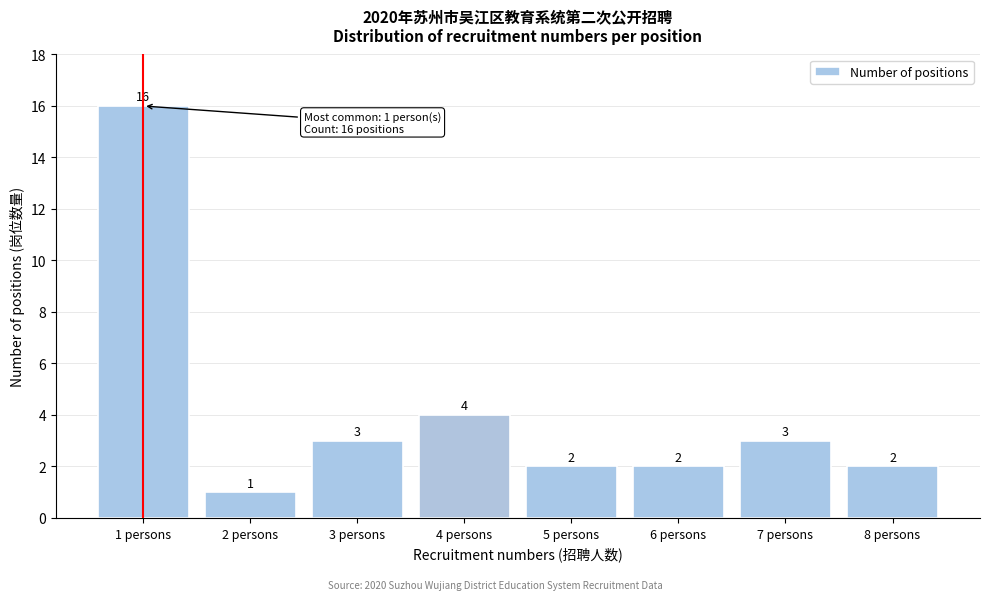

Reading right to left, extract all data points from this chart.

2	3	2	2	4	3	1	16